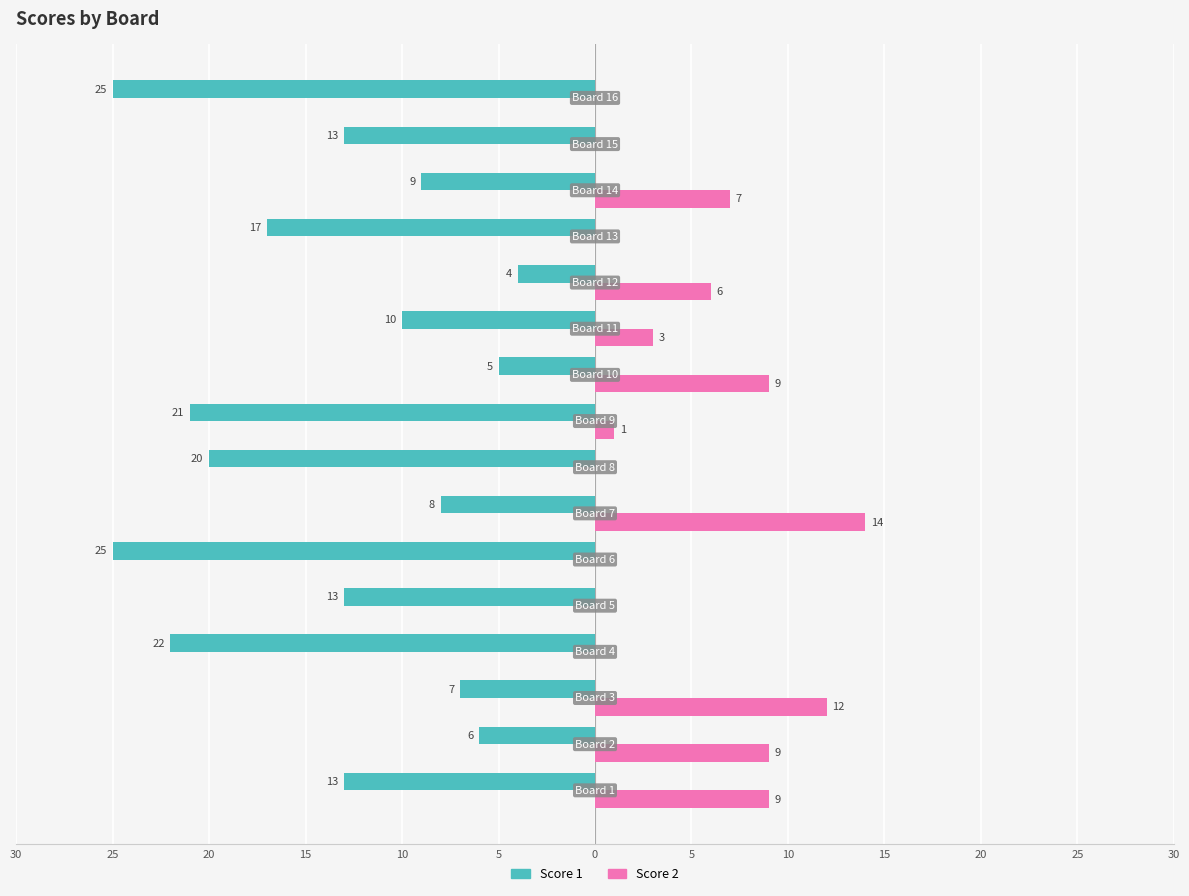

What is the minimum value for Score 1?

-25